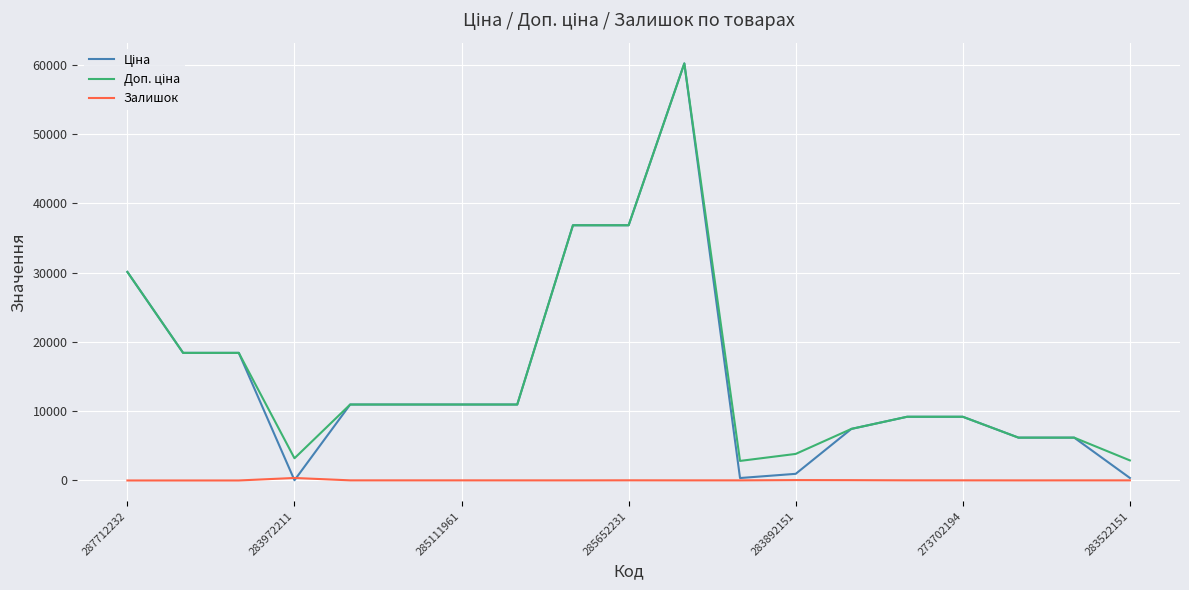

What is the highest value of the Залишок series?

360.0